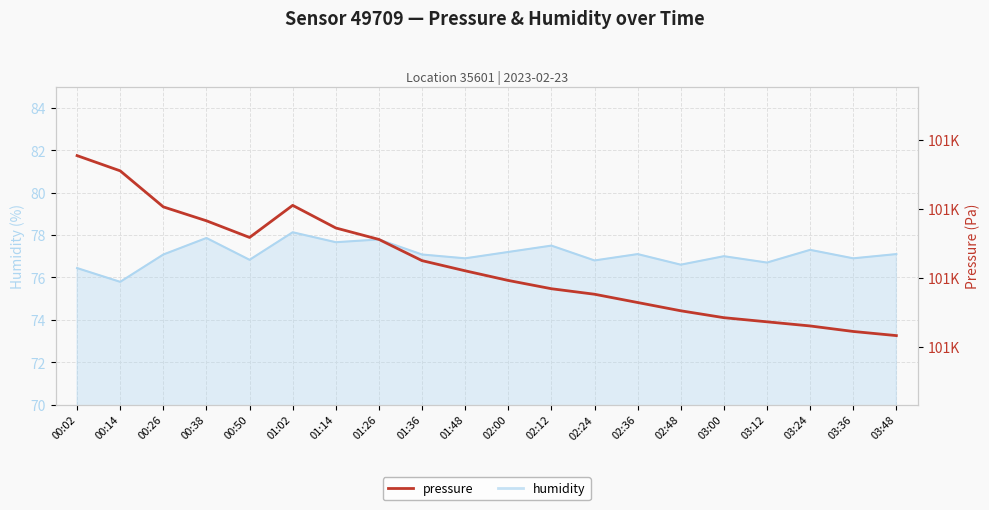

The chart shows a value of 100692.0 at 02:12. True or false?

True